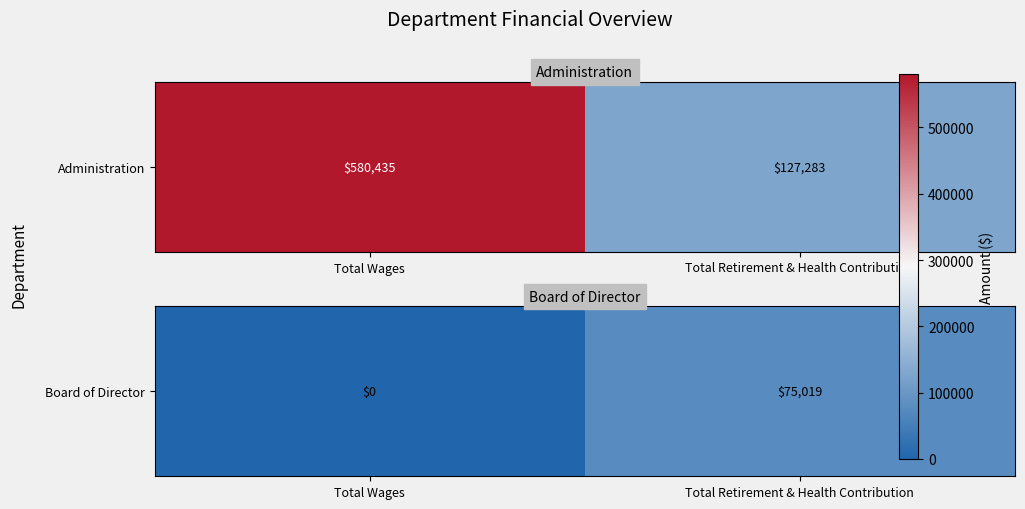

List the labels in order of value, largest first.

Total Retirement & Health Contribution, Total Wages